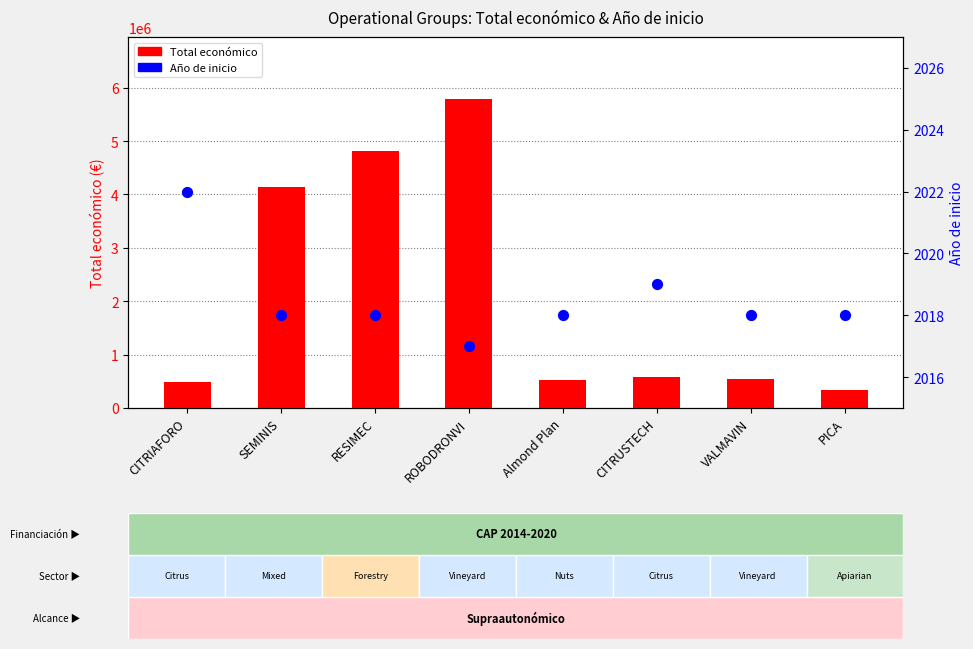

Which series contains the lowest Y value?

Año de inicio